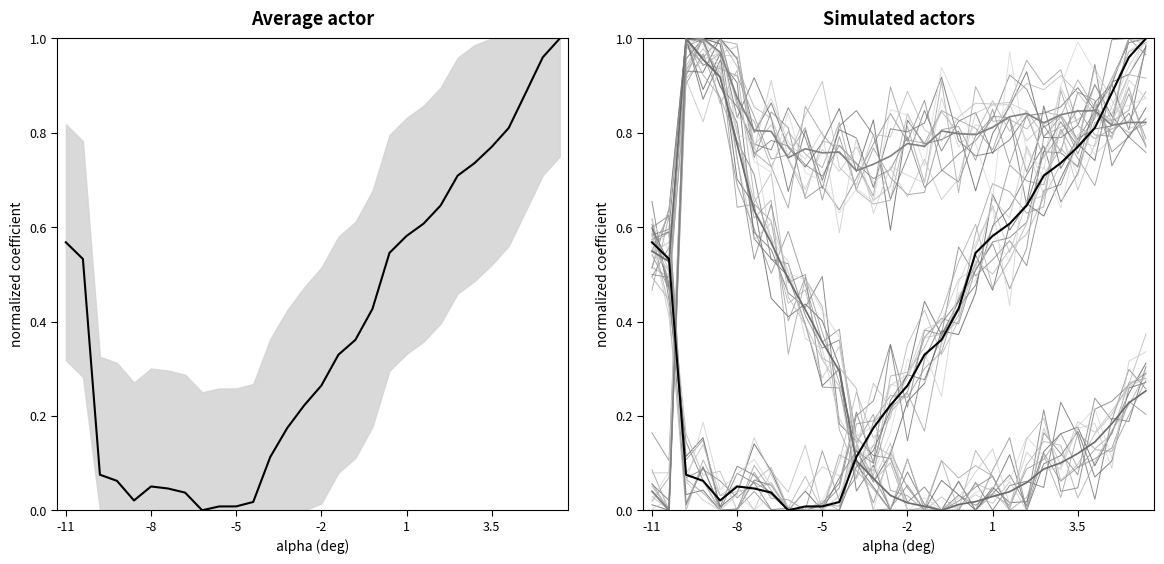

In Cd, how many points are lower than both neighbors (excluding endpoints)?

2